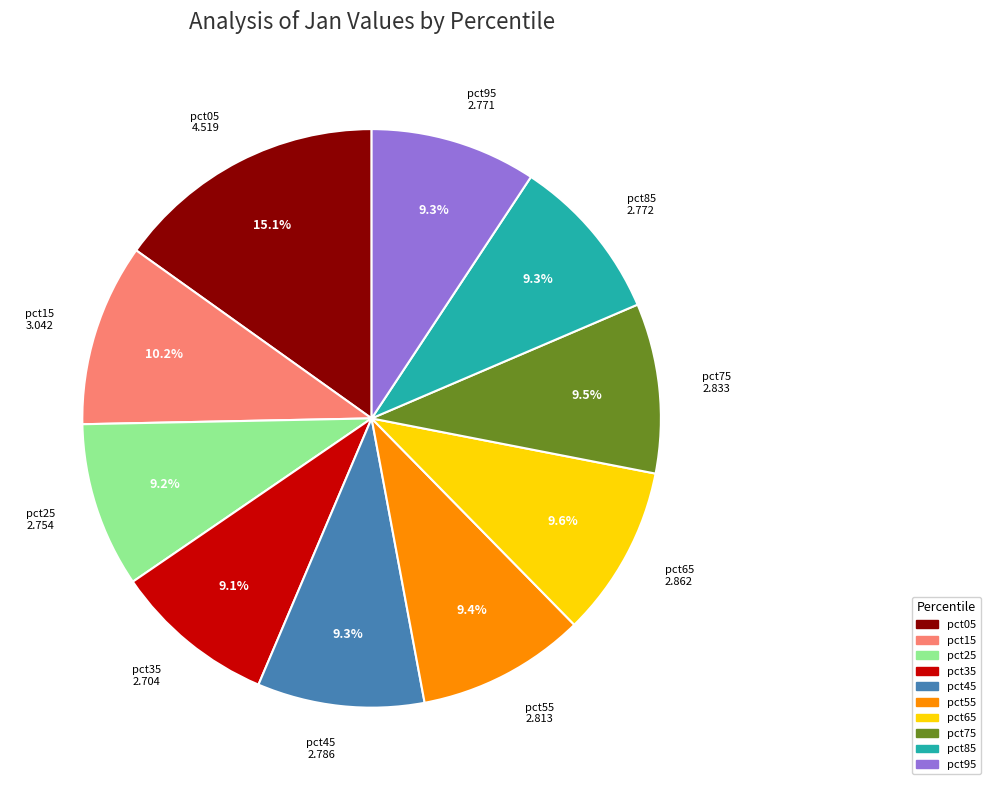

What percentage do pct25 and pct75 together represent?

18.7%